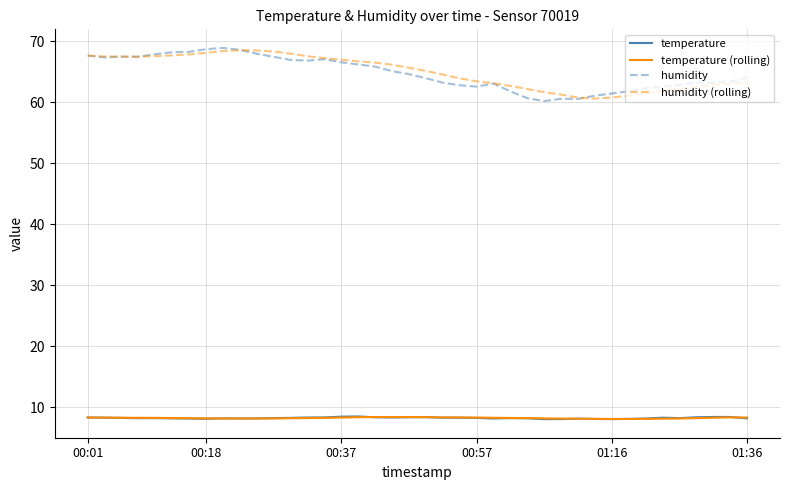

True or false: temperature and humidity (rolling) intersect in this chart.

False